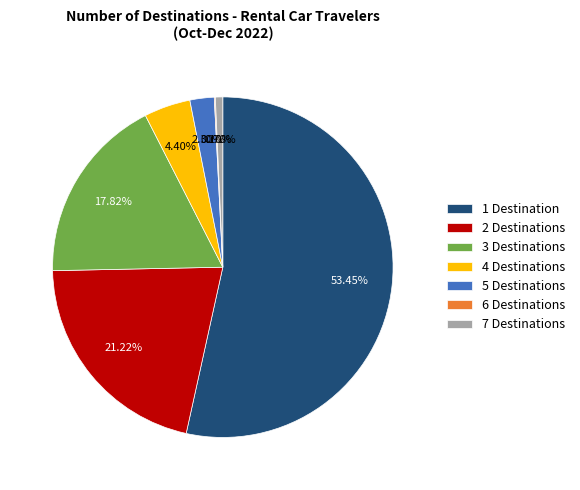

To the nearest percent, what is the combined percentage of 3 Destinations and 1 Destination?

71%